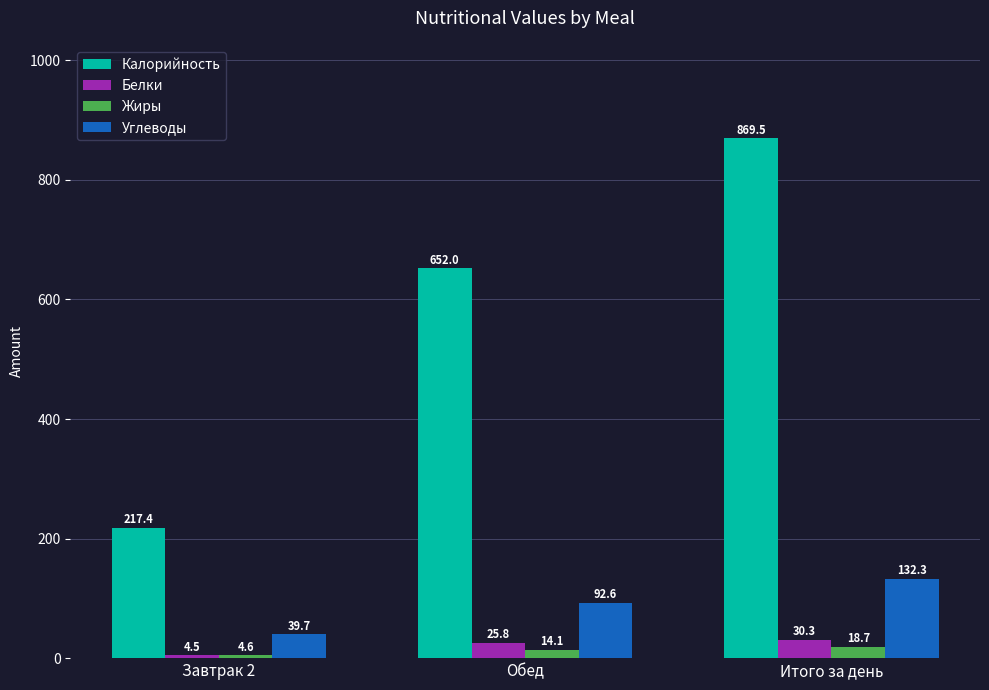

What is the value of the Жиры bar at the 1st from the left?

4.6